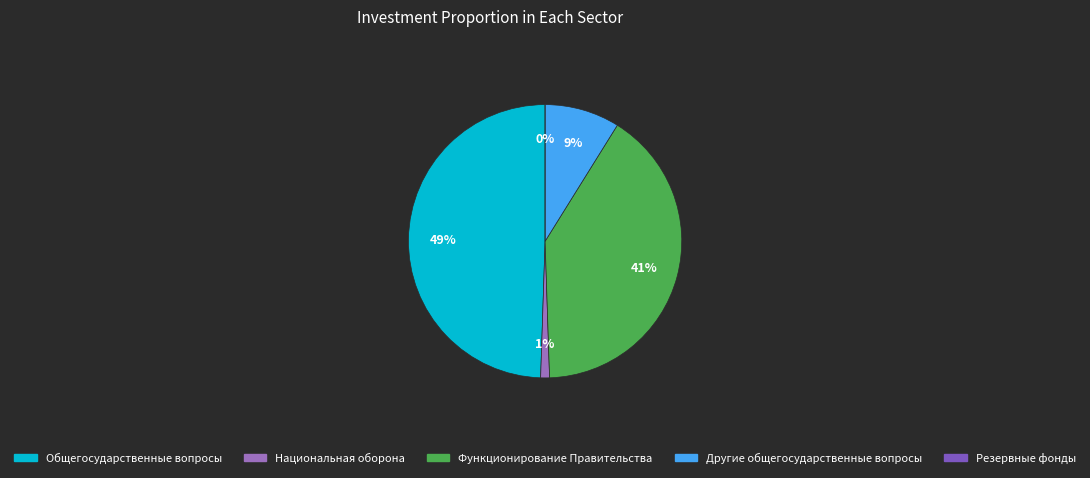

Is there a majority slice in this chart?

No